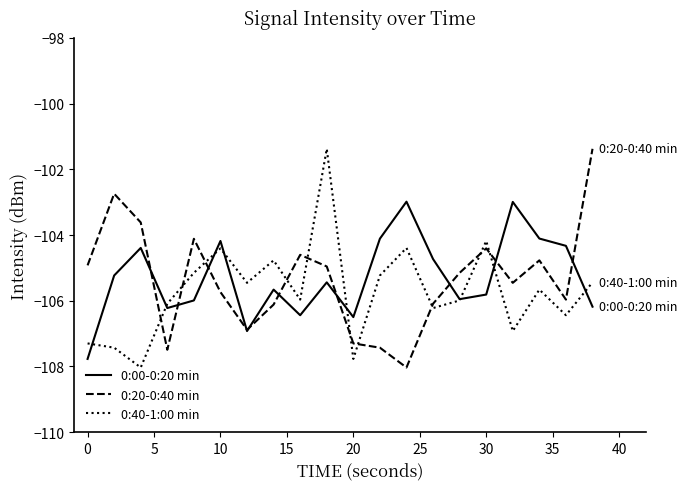

Which series ends up on top after the final intersection of 0:20-0:40 min and 0:40-1:00 min?

0:20-0:40 min